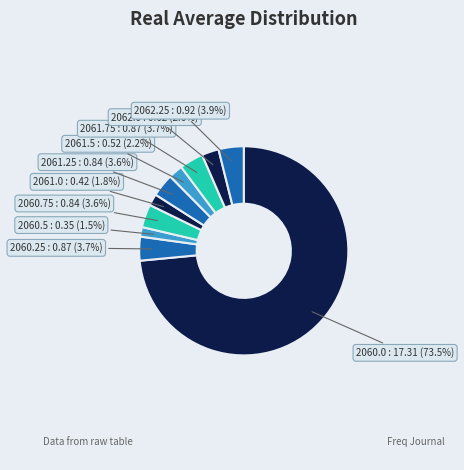

Which category has the smallest portion of the pie?

2060.5